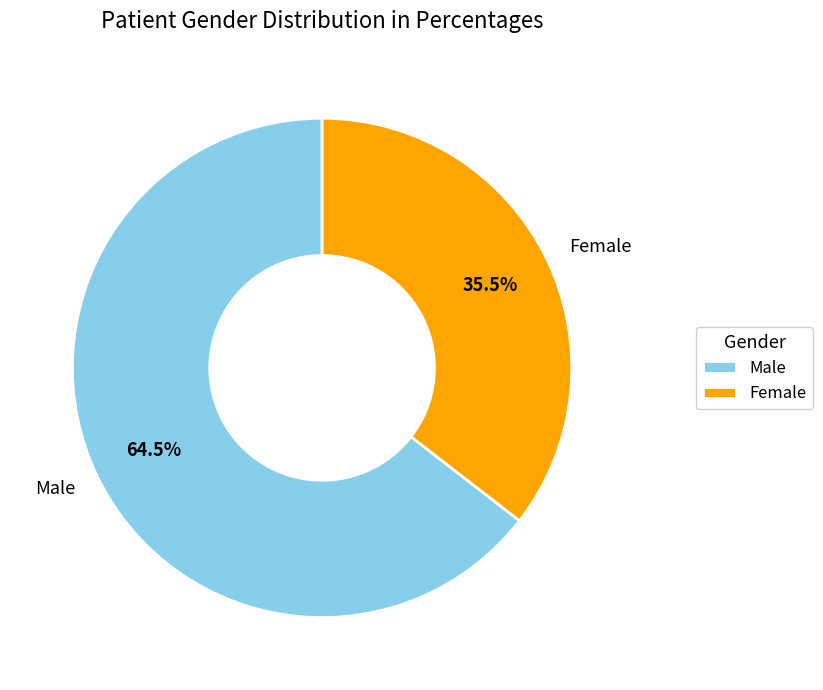

What is the ratio of the value at Female to the value at Male?

0.6